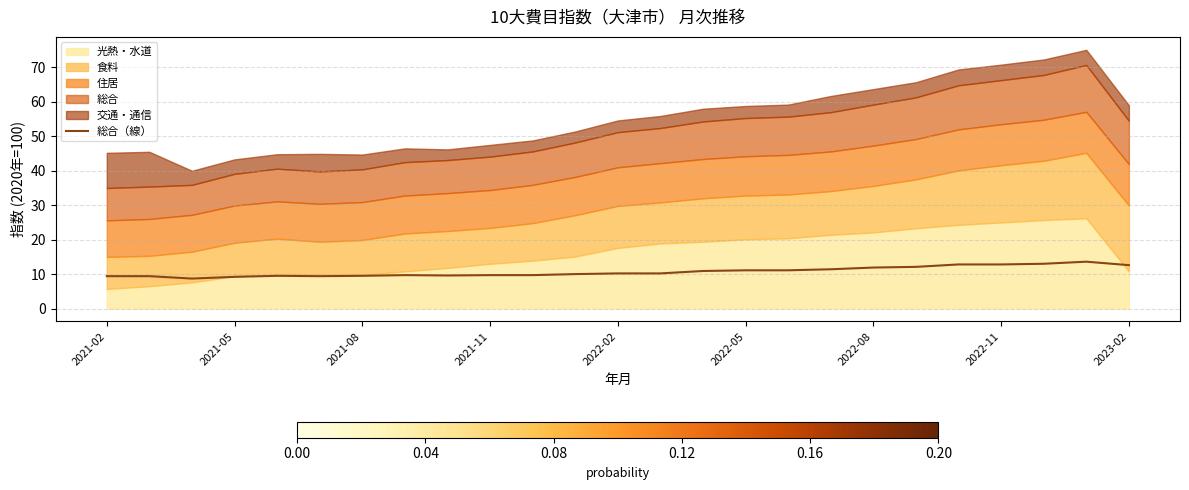

How many lines are shown in the chart?

1